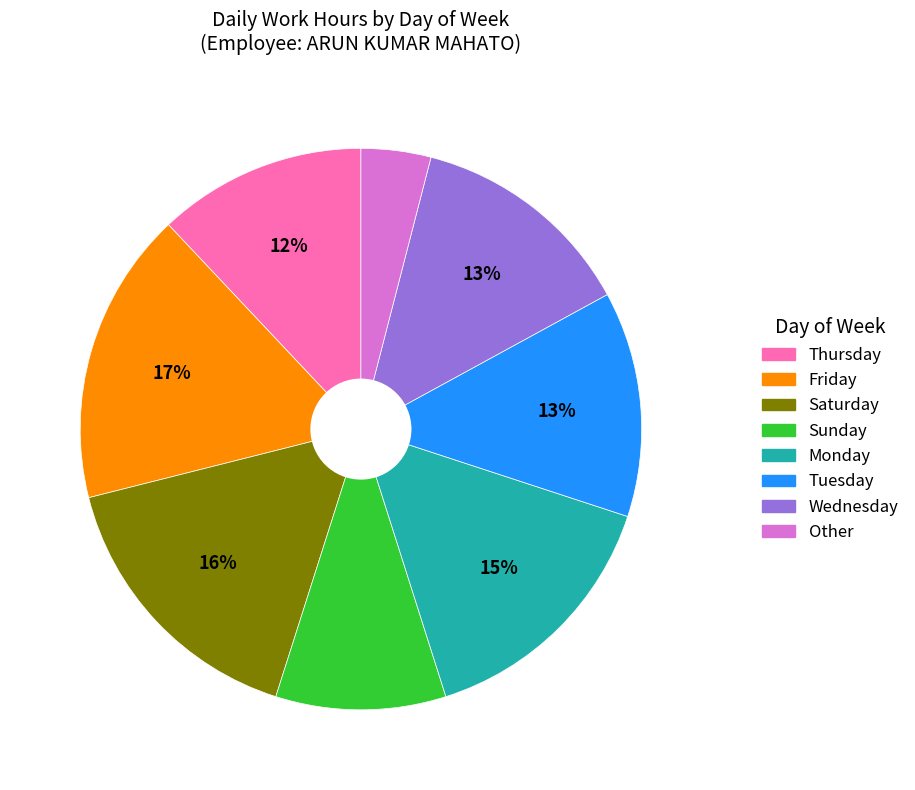

To the nearest percent, what is the difference between the largest and smallest slice percentages?

13%